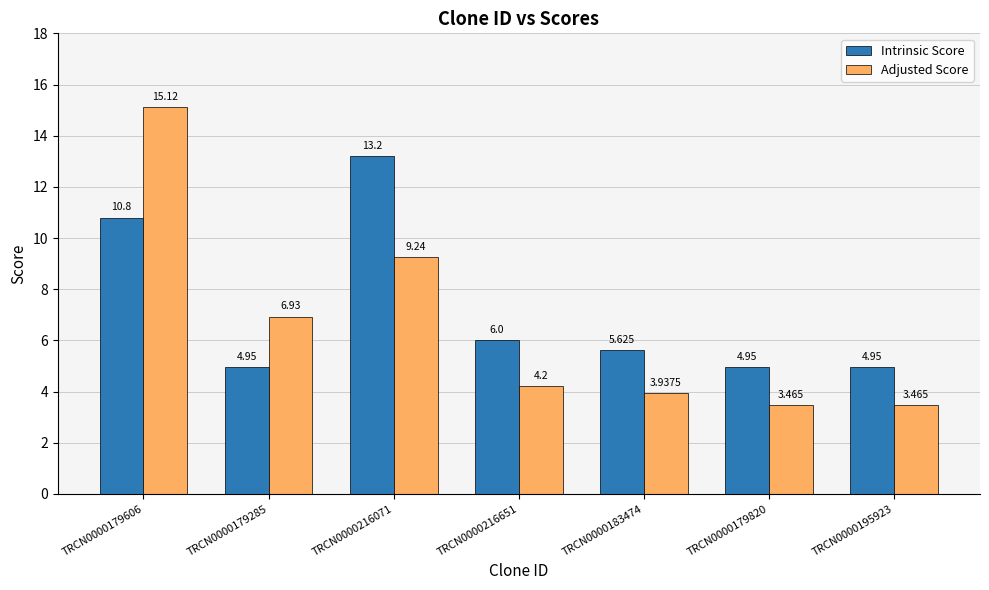

Which series has the largest range (max minus min)?

Adjusted Score